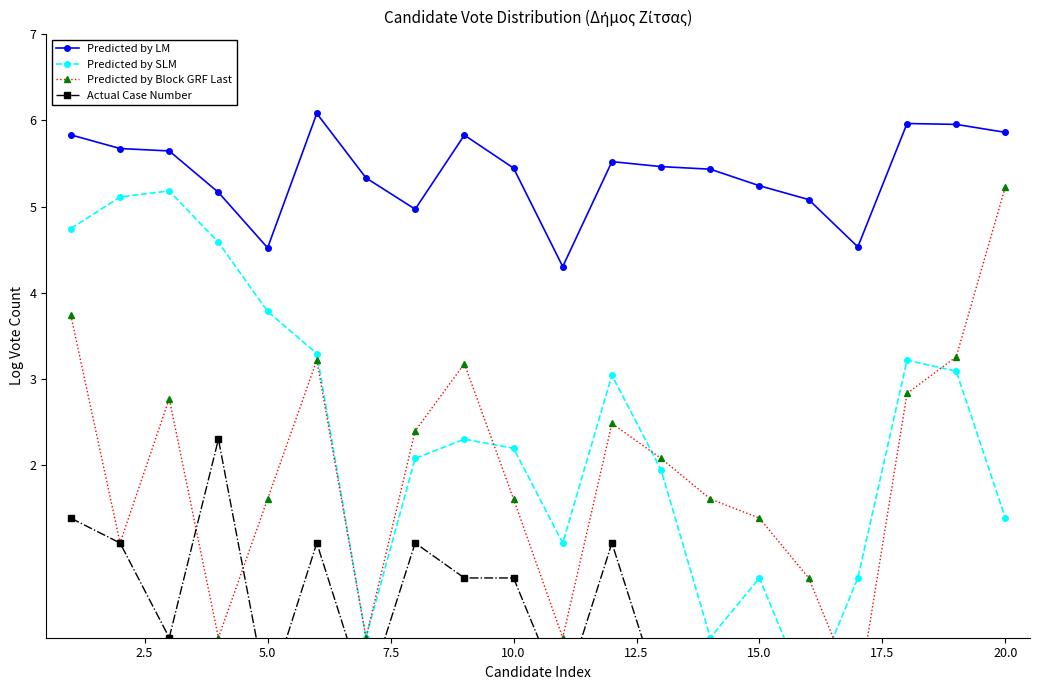

What is the minimum value for Predicted by SLM?

-0.7